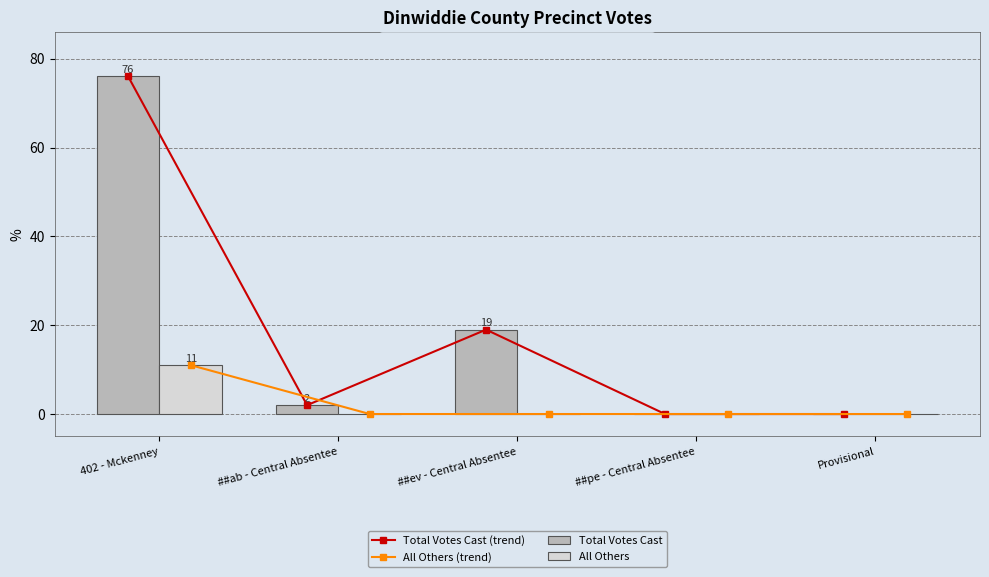

What is the spread (max minus min) of values at ##ab - Central Absentee?

2